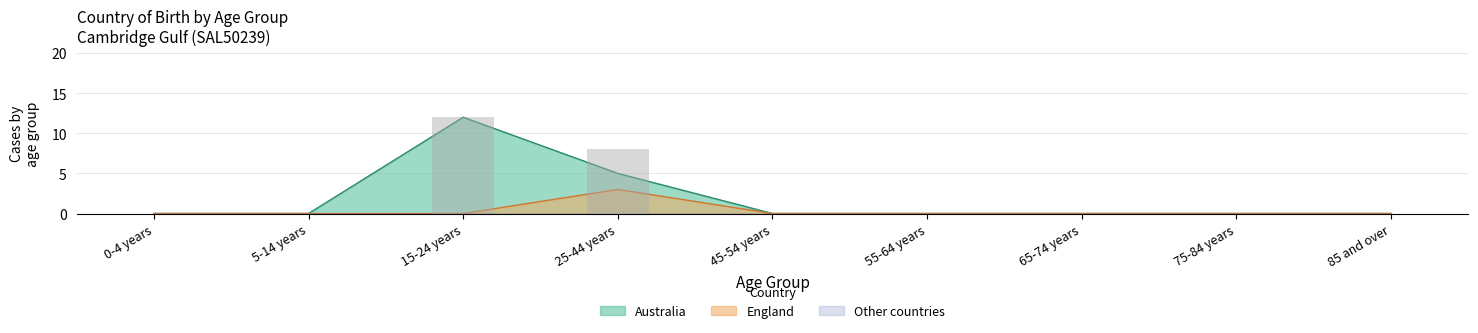

Reading right to left, transcribe all the data shown in this chart.

Australia: 85 and over=0	75-84 years=0	65-74 years=0	55-64 years=0	45-54 years=0	25-44 years=5	15-24 years=12	5-14 years=0	0-4 years=0
England: 85 and over=0	75-84 years=0	65-74 years=0	55-64 years=0	45-54 years=0	25-44 years=3	15-24 years=0	5-14 years=0	0-4 years=0